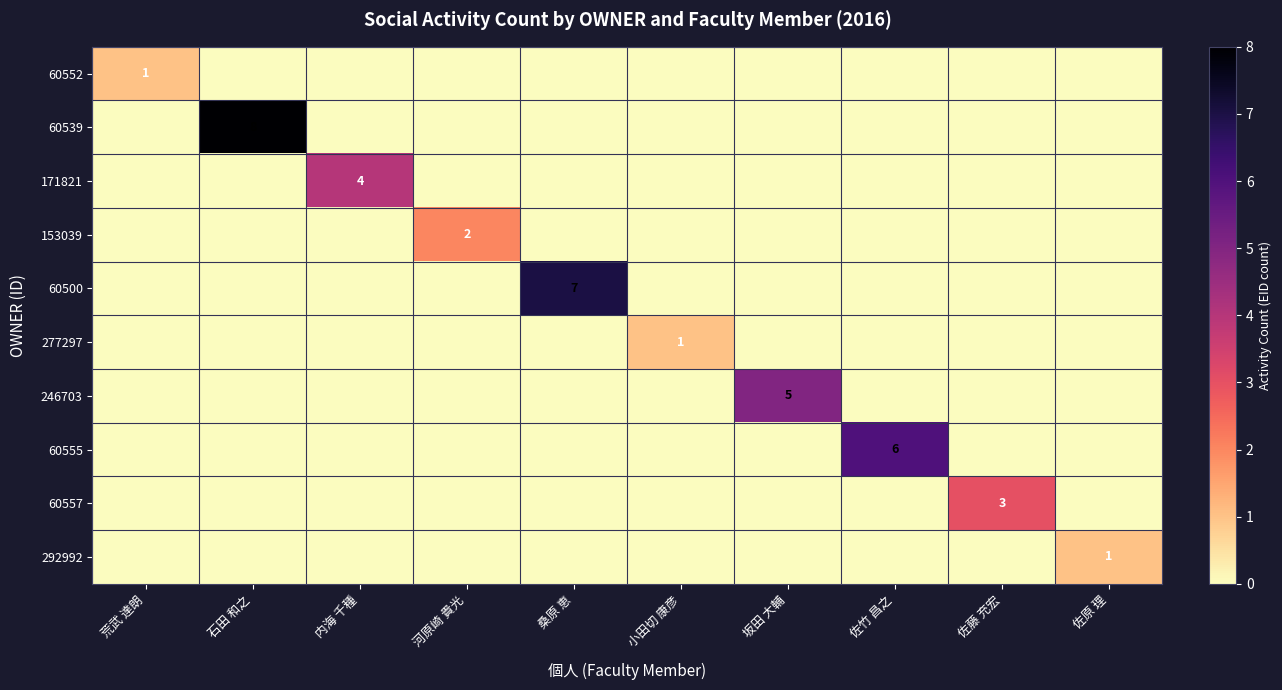

How many series are shown in this chart?

10